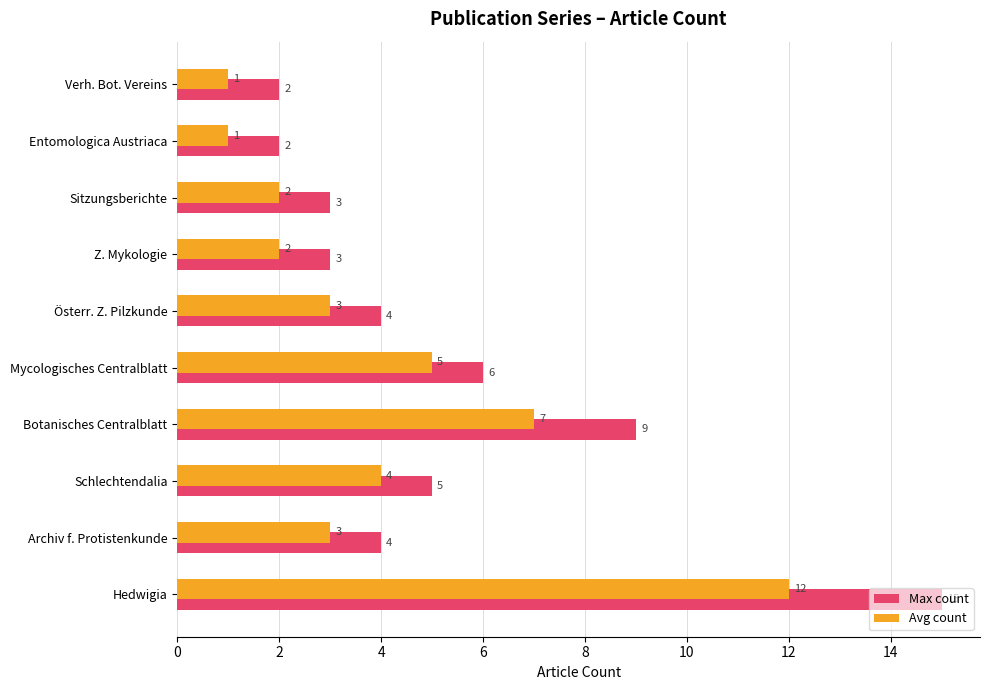

Is the value of Avg count at Mycologisches Centralblatt greater than the value of Max count at Entomologica Austriaca?

Yes